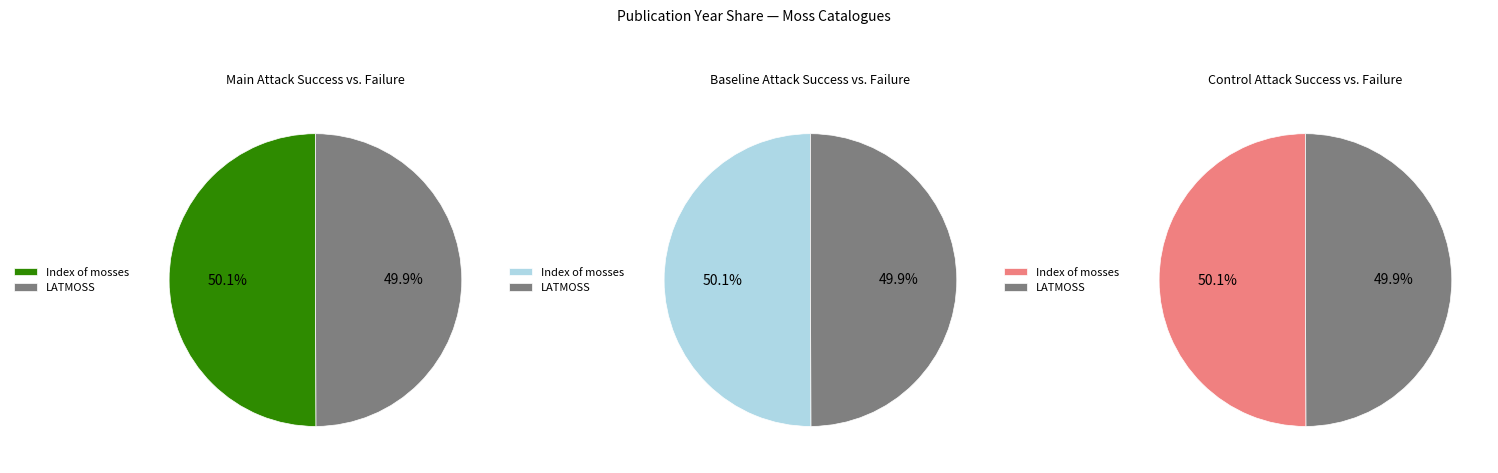

Is it true that Index of mosses is 50% of the pie?

True